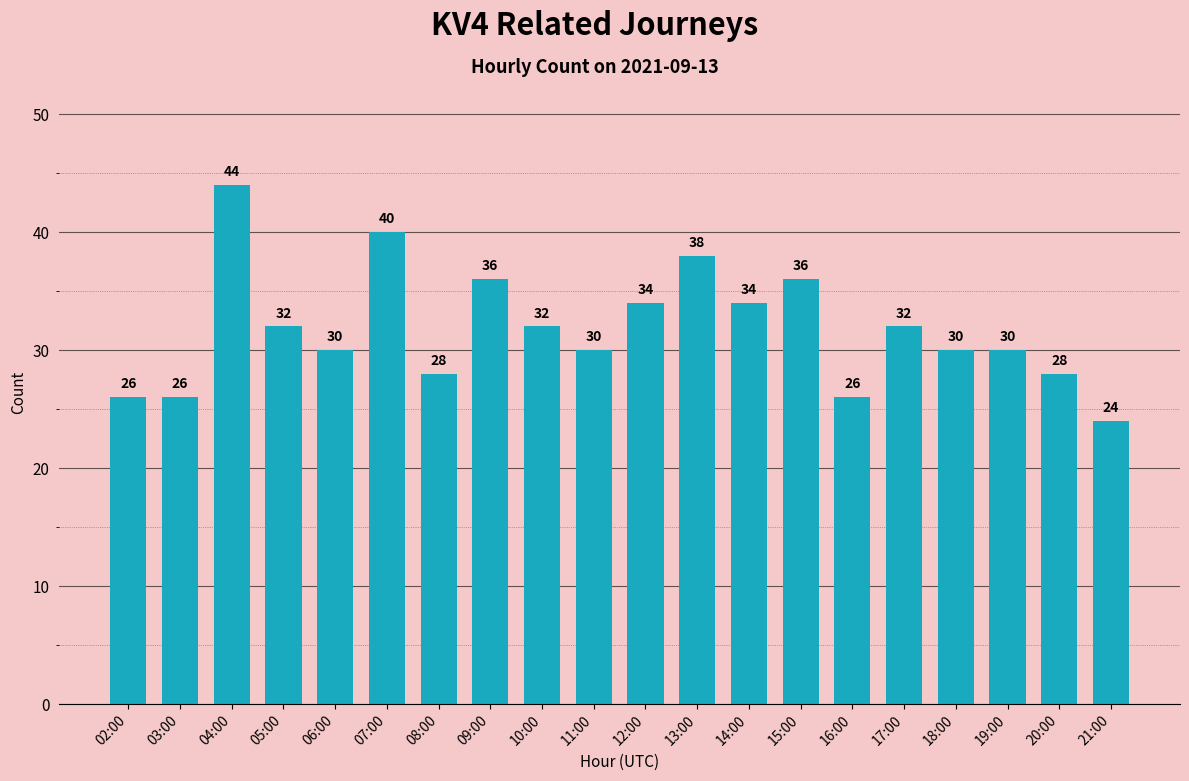

Reading left to right, extract all data points from this chart.

26	26	44	32	30	40	28	36	32	30	34	38	34	36	26	32	30	30	28	24